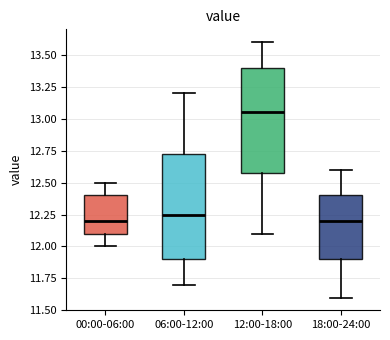

Where does the lower whisker of the box for 18:00-24:00 end on the y-axis? The values are not printed on the chart, so give them approximately, as read against the axis.

11.60